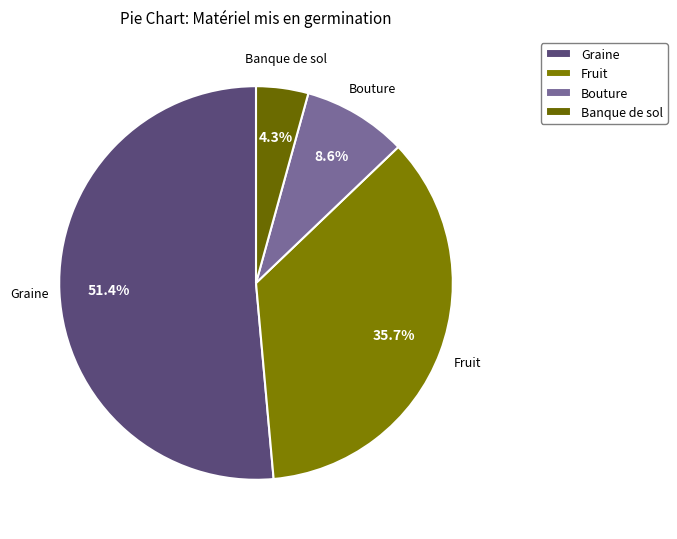

Which category has the smallest portion of the pie?

Banque de sol